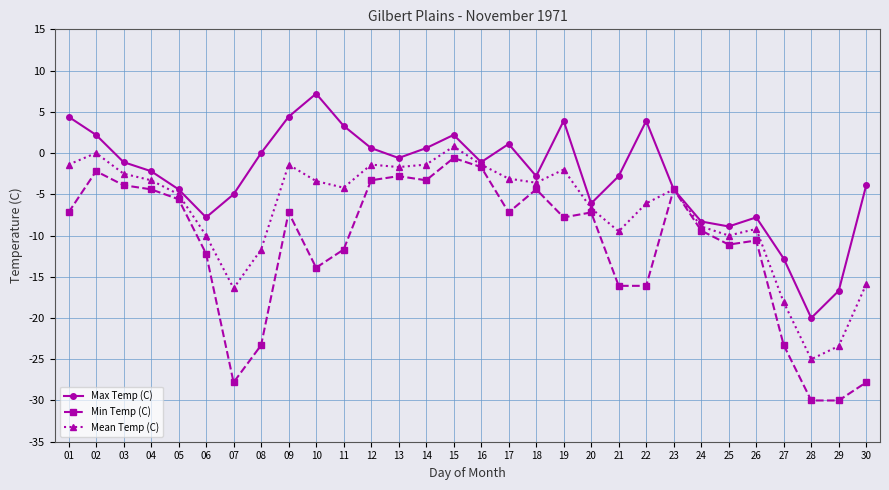

Which series has the largest range (max minus min)?

Min Temp (C)